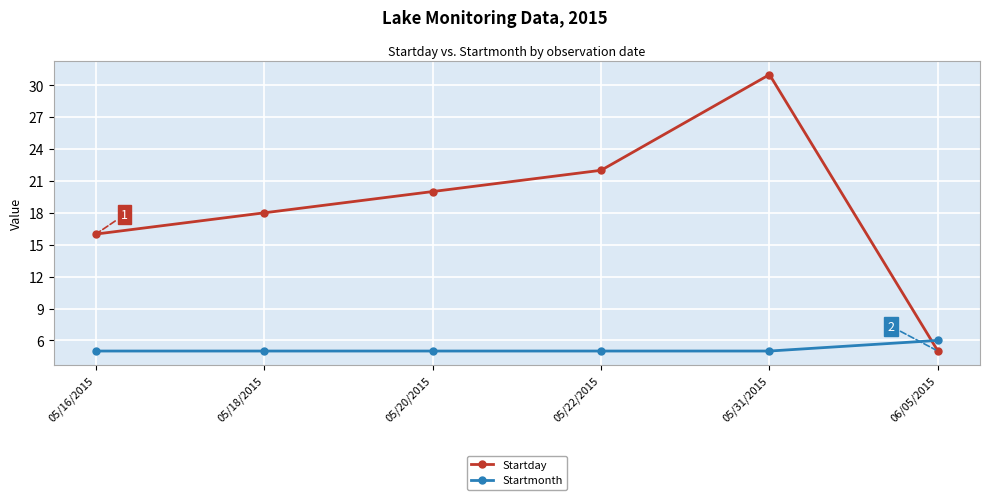

What position from the left is 05/18/2015?

2